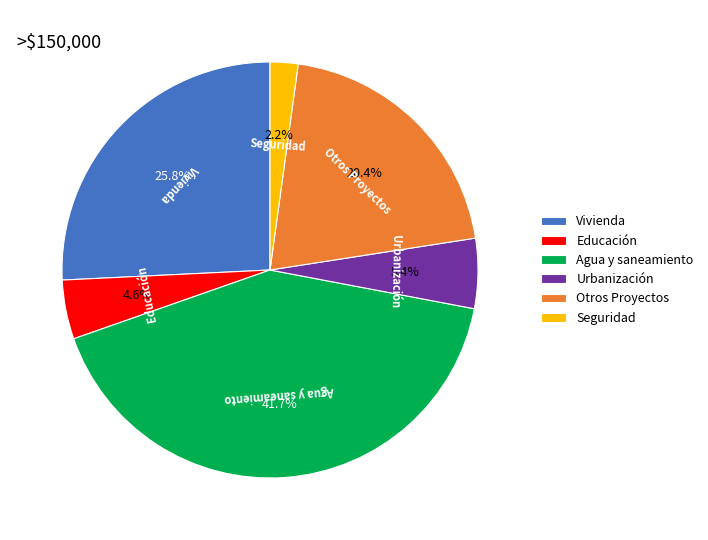

How many segments does this pie chart have?

6